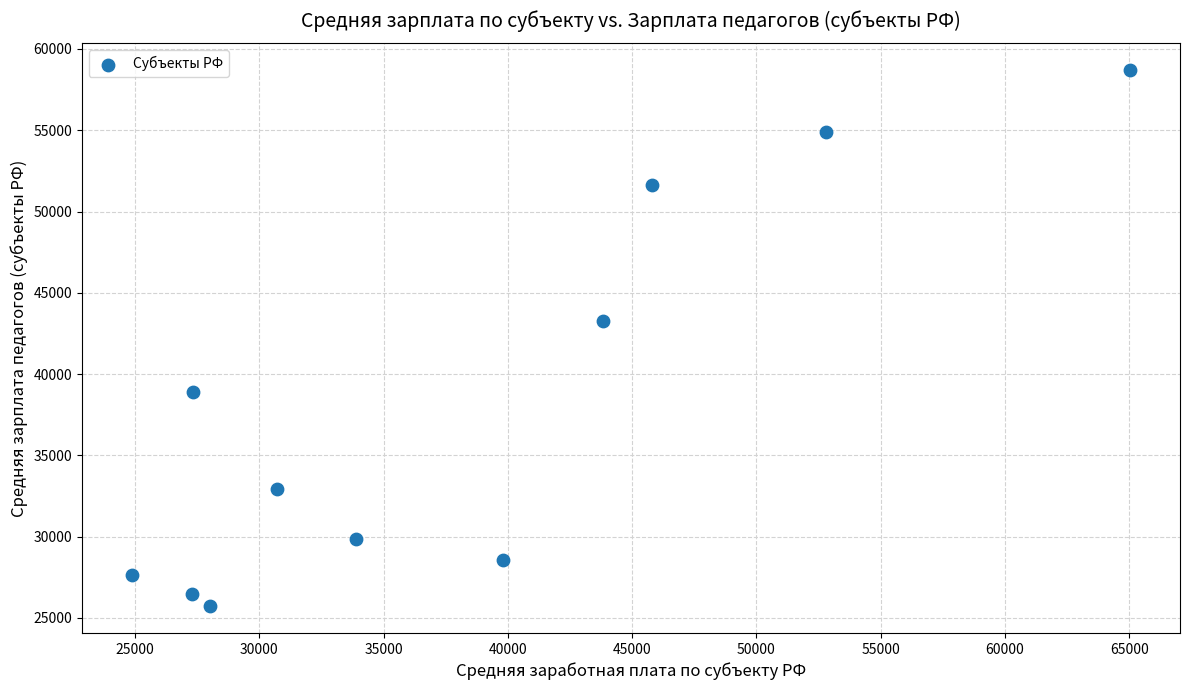

What is the range of Y values (max minus min)?

32968.6